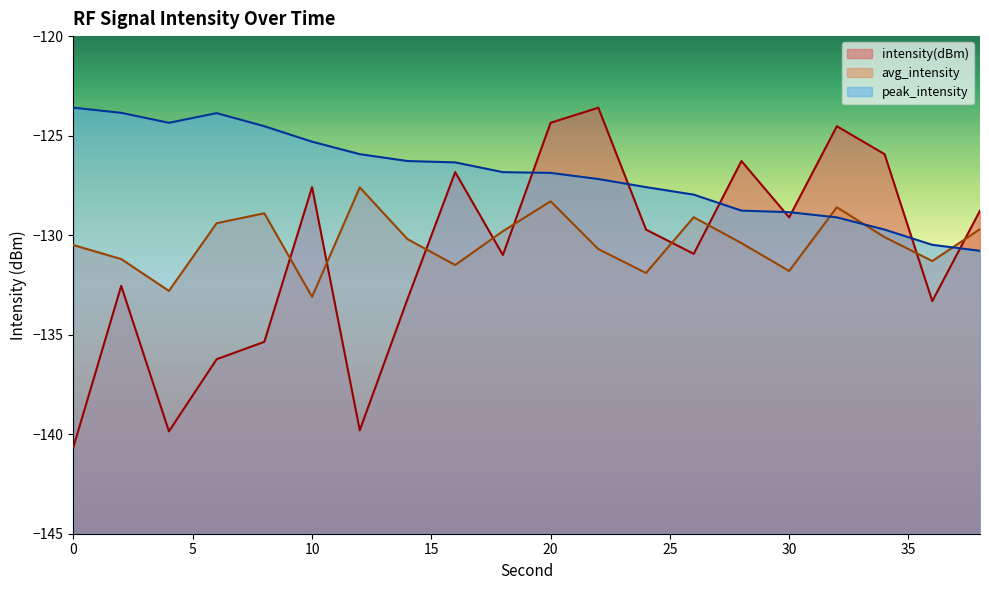

Reading left to right, extract all data points from this chart.

intensity(dBm): -140.6	-132.5	-139.9	-136.2	-135.4	-127.6	-139.8	-133.2	-126.8	-131.0	-124.4	-123.6	-129.7	-130.9	-126.3	-129.1	-124.5	-125.9	-133.3	-128.8
avg_intensity: -130.5	-131.2	-132.8	-129.4	-128.9	-133.1	-127.6	-130.2	-131.5	-129.8	-128.3	-130.7	-131.9	-129.1	-130.4	-131.8	-128.6	-130.1	-131.3	-129.7
peak_intensity: -123.6	-123.9	-124.4	-123.9	-124.5	-125.3	-125.9	-126.3	-126.3	-126.8	-126.9	-127.2	-127.6	-128.0	-128.8	-128.8	-129.1	-129.7	-130.5	-130.8